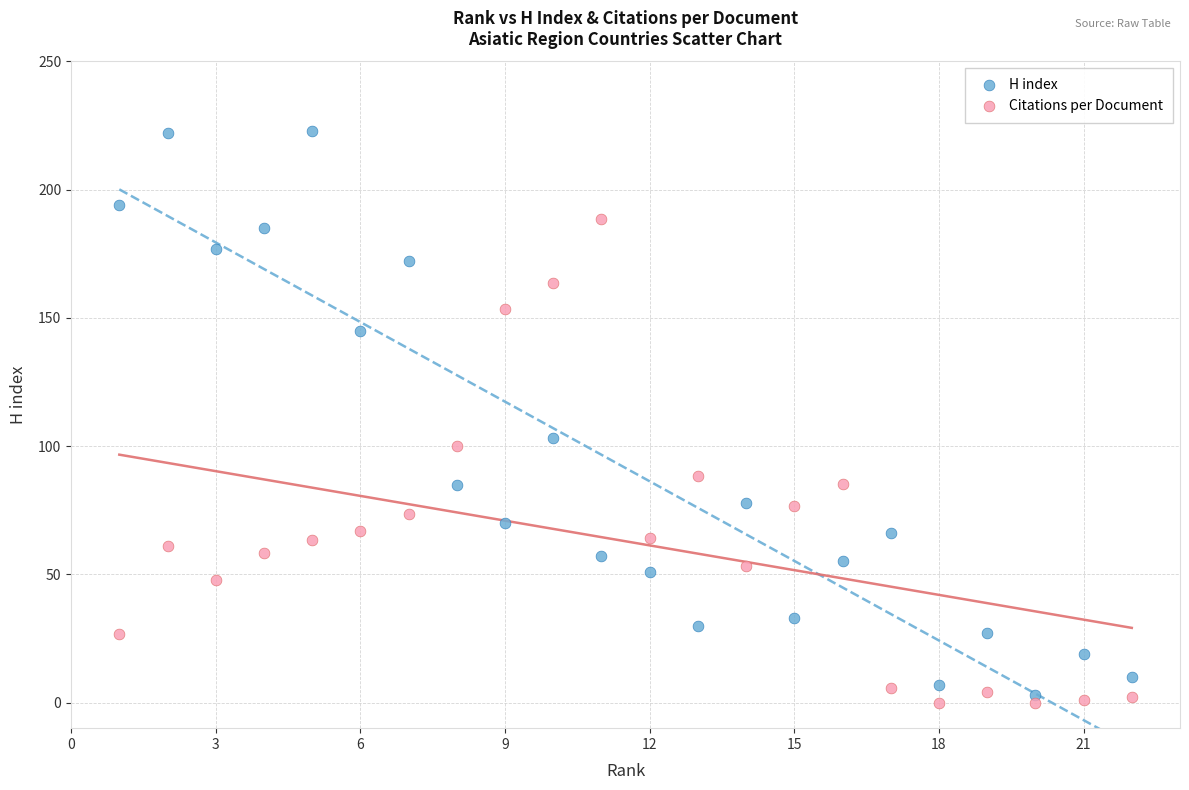

Which series has the largest Y range (max minus min)?

H index